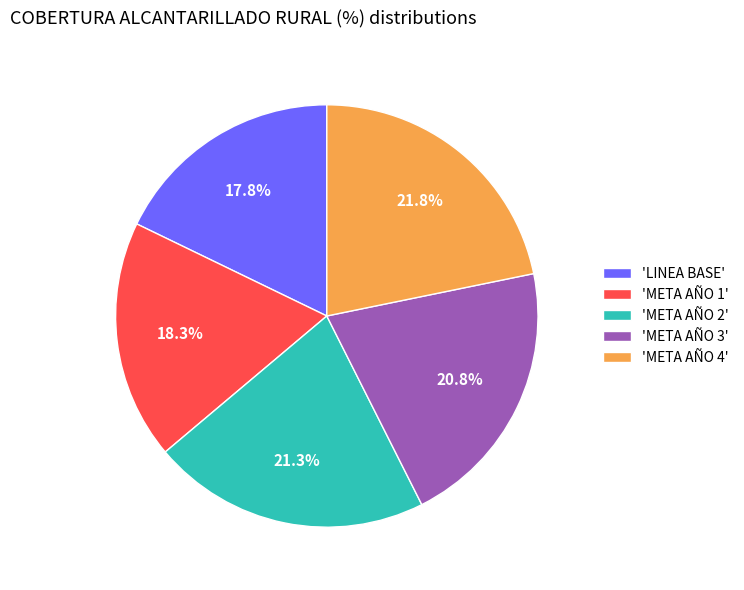

What percentage do 'META AÑO 3' and 'META AÑO 1' together represent?

39.1%